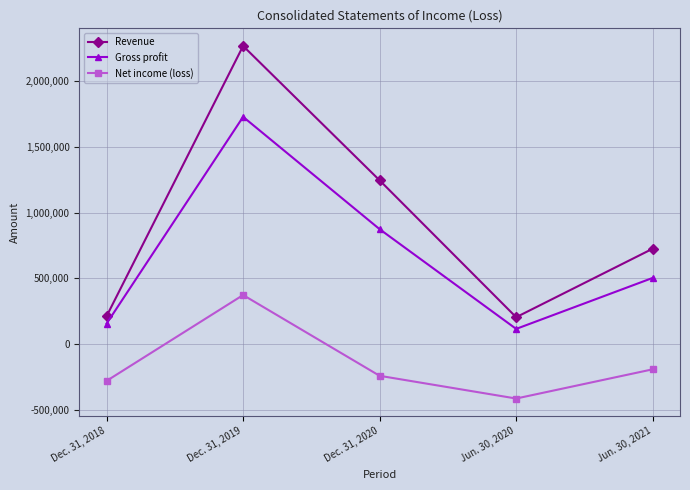

How many interior local peaks does the Net income (loss) series have?

1